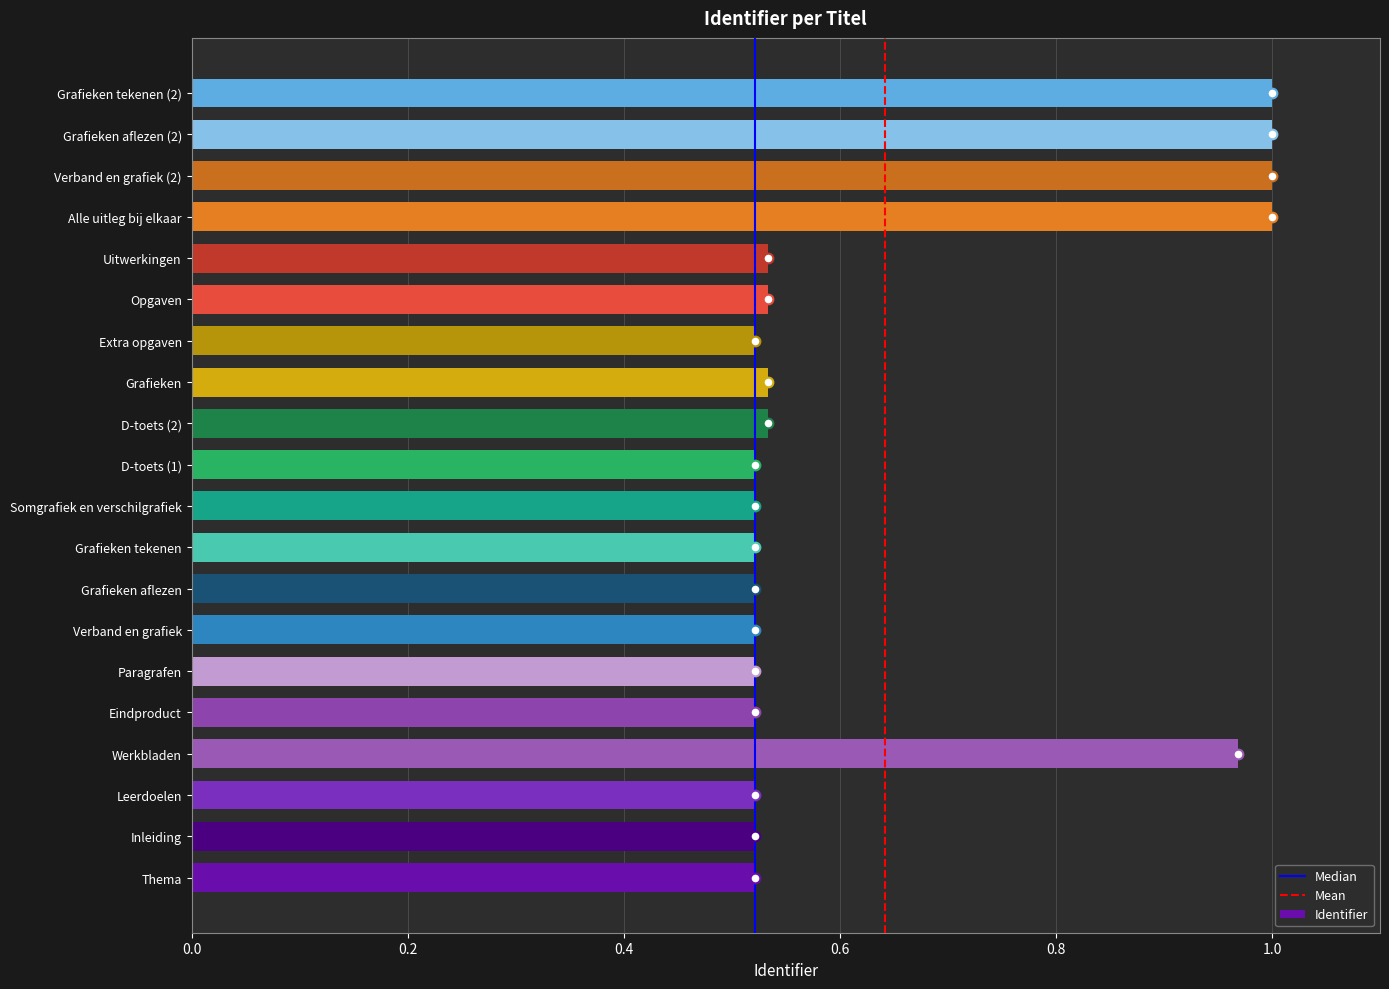

Are the bars horizontal?

Yes